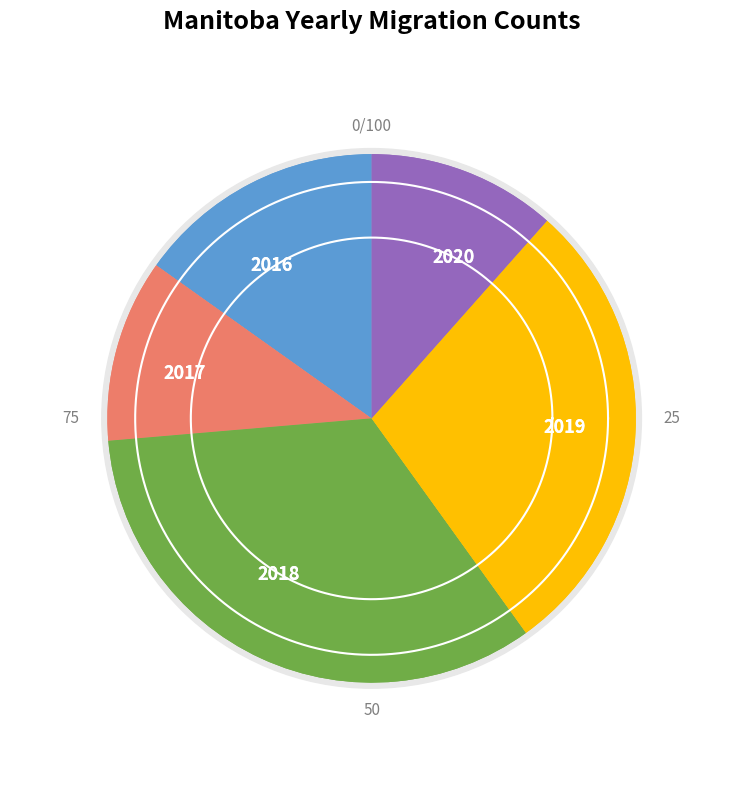

To the nearest percent, what percentage of the pie is 2016-06?

14%